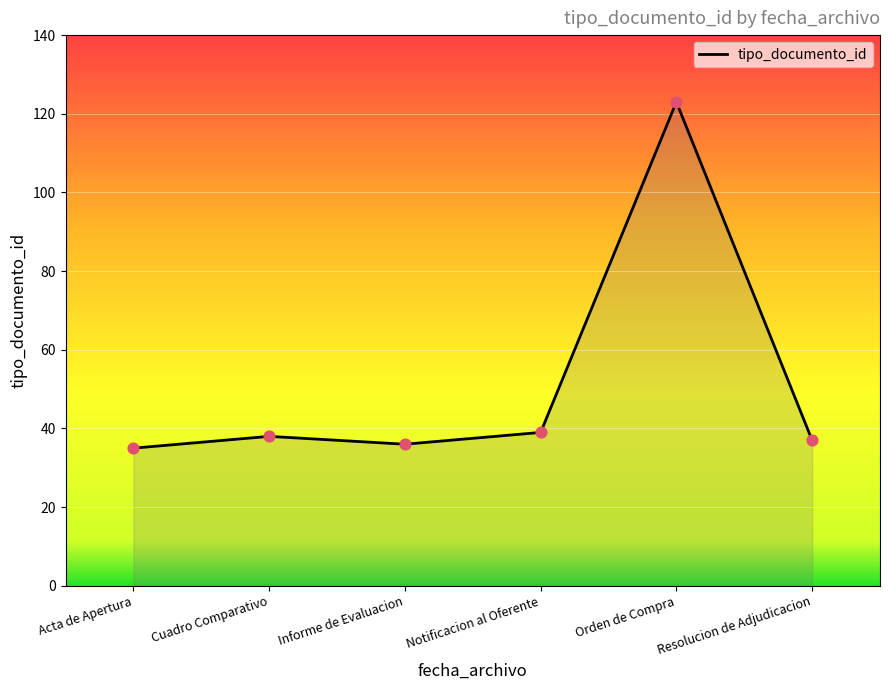

Between Acta de Apertura and Cuadro Comparativo, which is larger?

Cuadro Comparativo